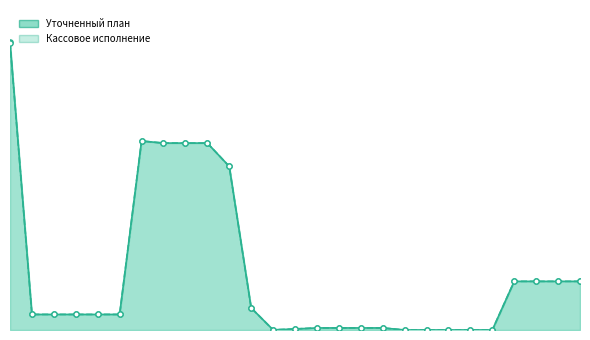

Which has a higher value, 22 or 16?

16